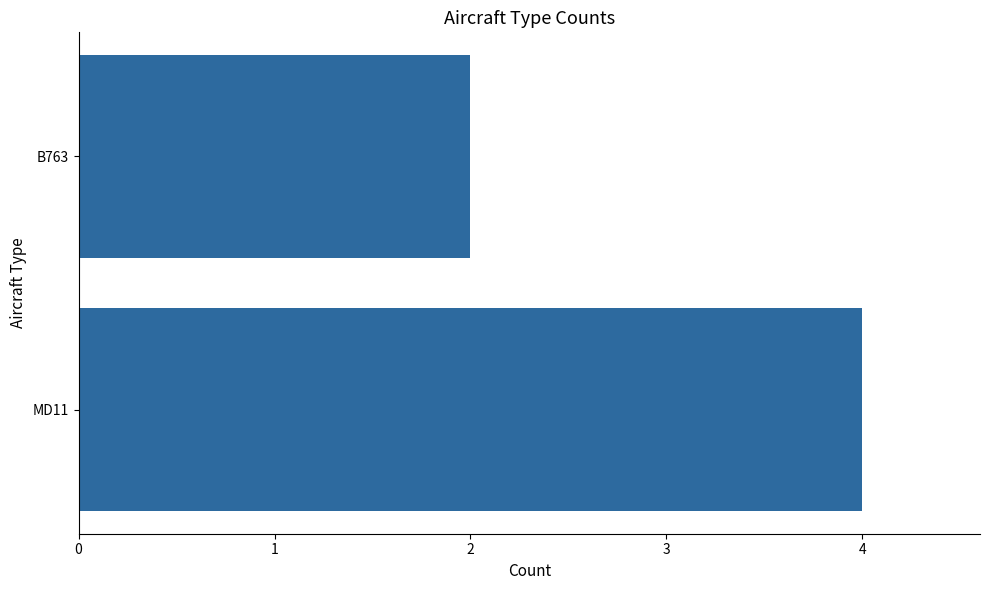

List the labels in order of value, smallest first.

B763, MD11